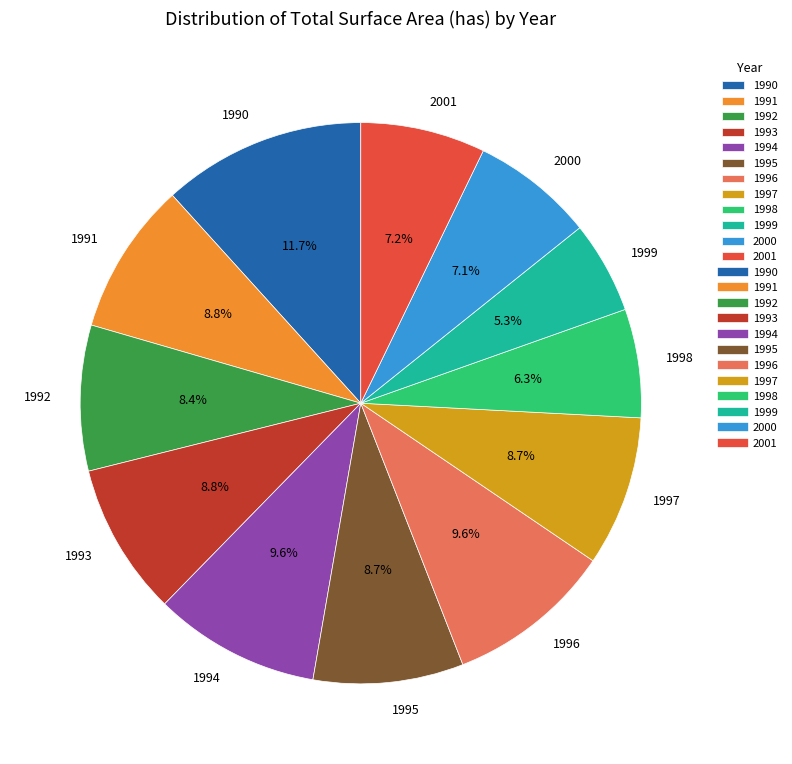

Is there any slice that represents more than half of the pie?

No